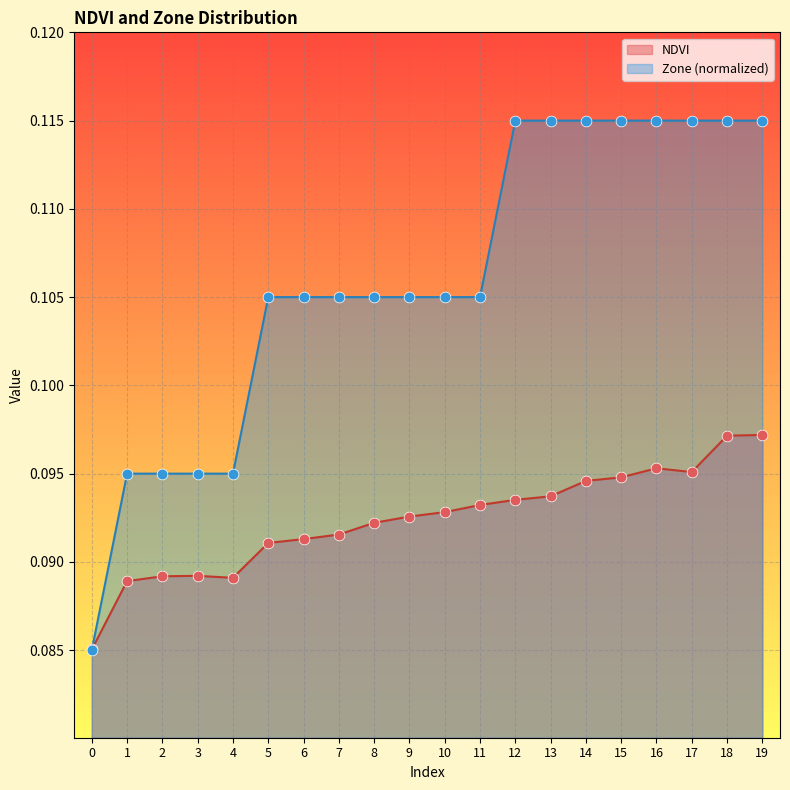

Which series reaches the maximum Y coordinate?

Zone